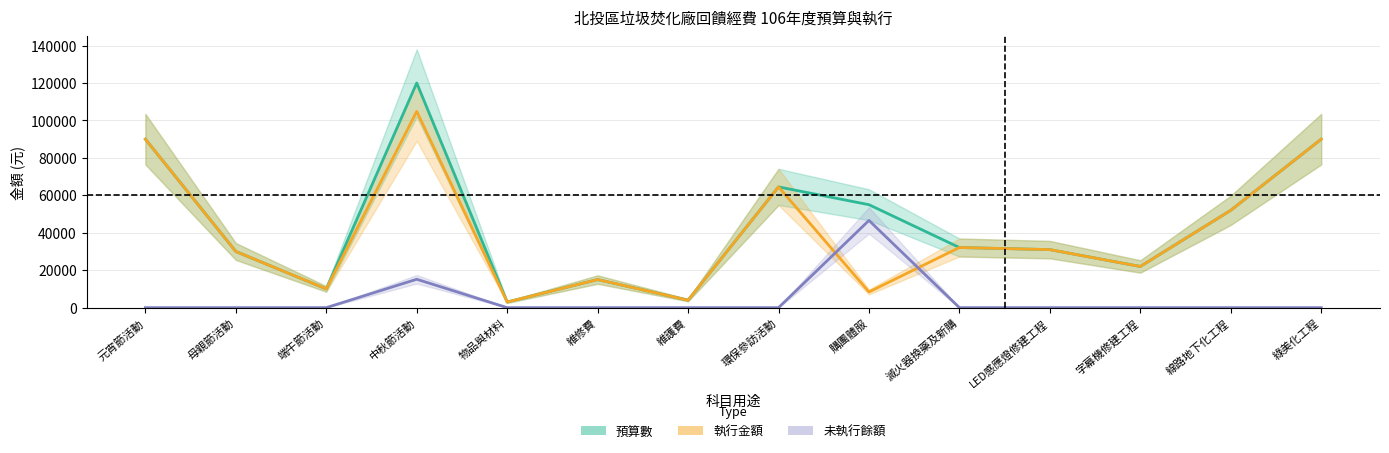

Is the value of 未執行餘額 at 購團體服 greater than the value of 預算數 at 購團體服?

No